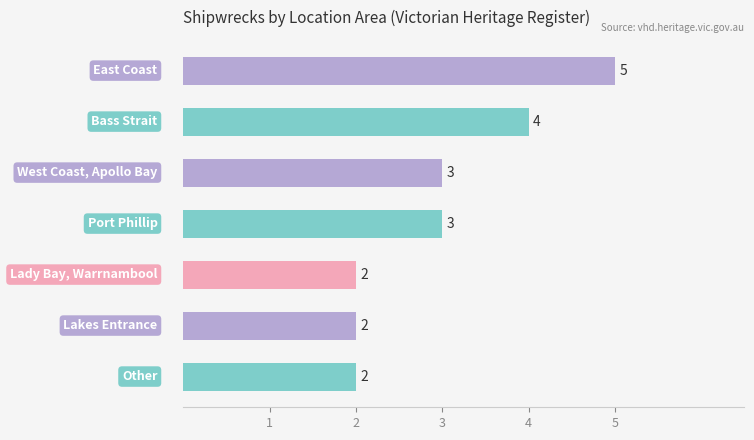

What is the difference between the maximum and second lowest values?

3